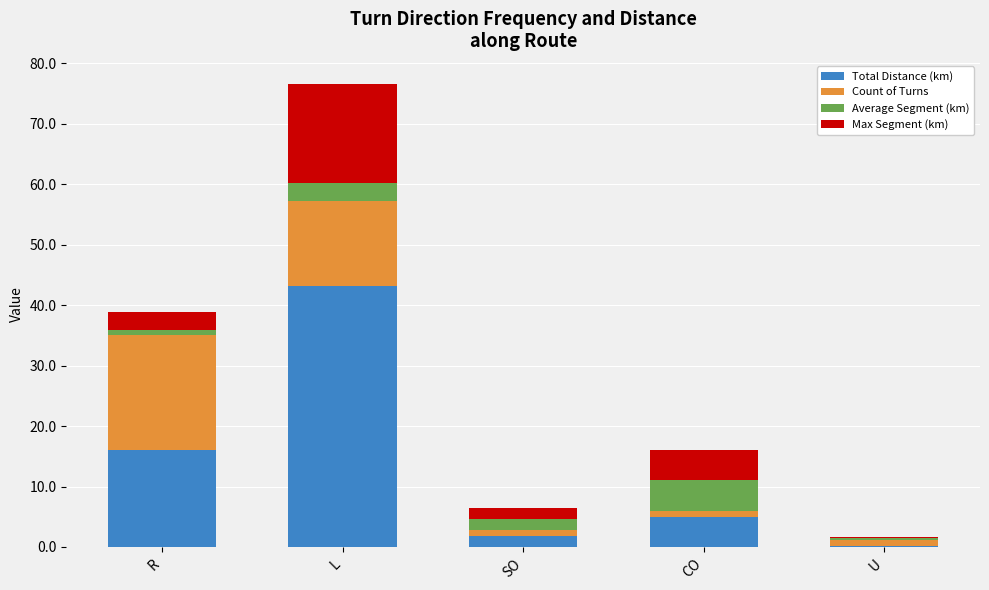

At which category is the sum across all series the highest?

L